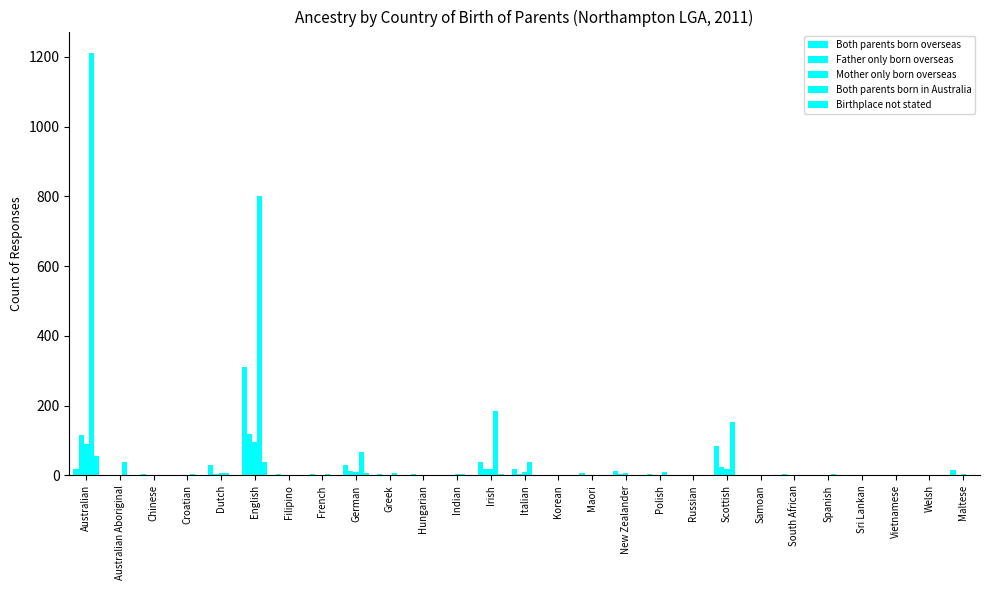

Are the bars horizontal?

No